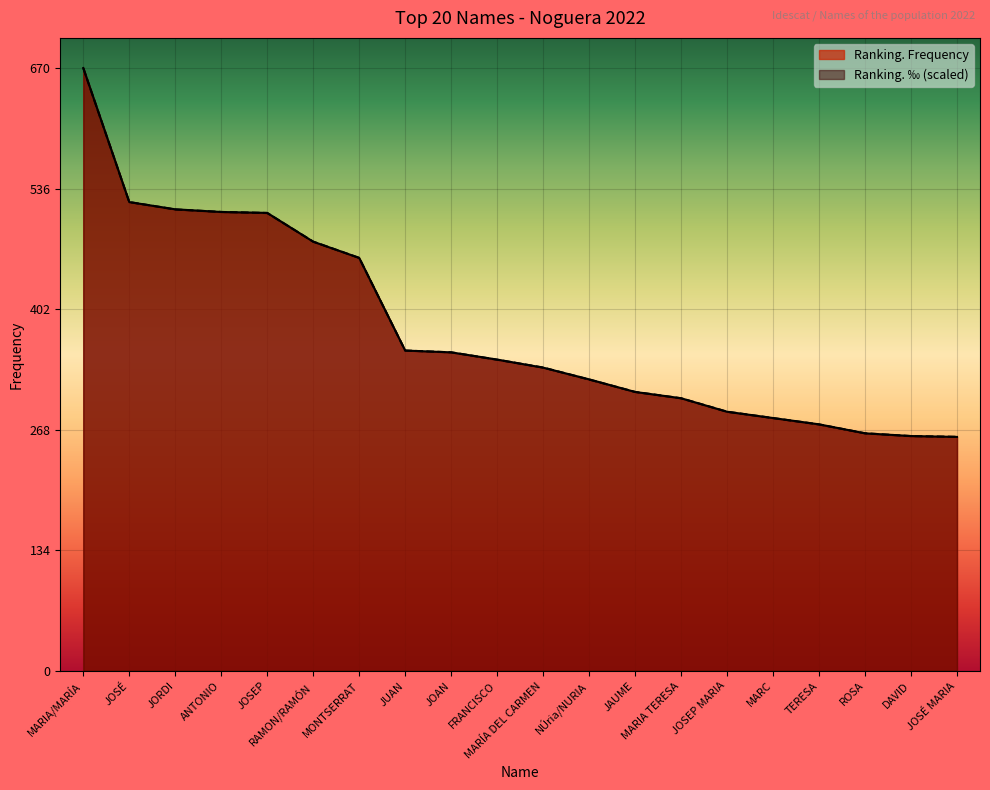

Reading left to right, transcribe all the data shown in this chart.

Ranking. Frequency: MARIA/MARÍA=670.0	JOSÉ=521.0	JORDI=513.0	ANTONIO=510.0	JOSEP=509.0	RAMON/RAMÓN=477.0	MONTSERRAT=459.0	JUAN=356.0	JOAN=354.0	FRANCISCO=346.0	MARÍA DEL CARMEN=337.0	NÚria/NURIA=324.0	JAUME=310.0	MARIA TERESA=303.0	JOSEP MARIA=288.0	MARC=281.0	TERESA=274.0	ROSA=264.0	DAVID=261.0	JOSÉ MARIA=260.0
Ranking. ‰: MARIA/MARÍA=670.0	JOSÉ=521.1	JORDI=512.8	ANTONIO=510.1	JOSEP=508.9	RAMON/RAMÓN=477.1	MONTSERRAT=459.0	JUAN=356.0	JOAN=354.1	FRANCISCO=345.8	MARÍA DEL CARMEN=337.2	NÚria/NURIA=323.8	JAUME=310.0	MARIA TERESA=303.0	JOSEP MARIA=288.0	MARC=281.0	TERESA=273.9	ROSA=264.1	DAVID=260.9	JOSÉ MARIA=260.1